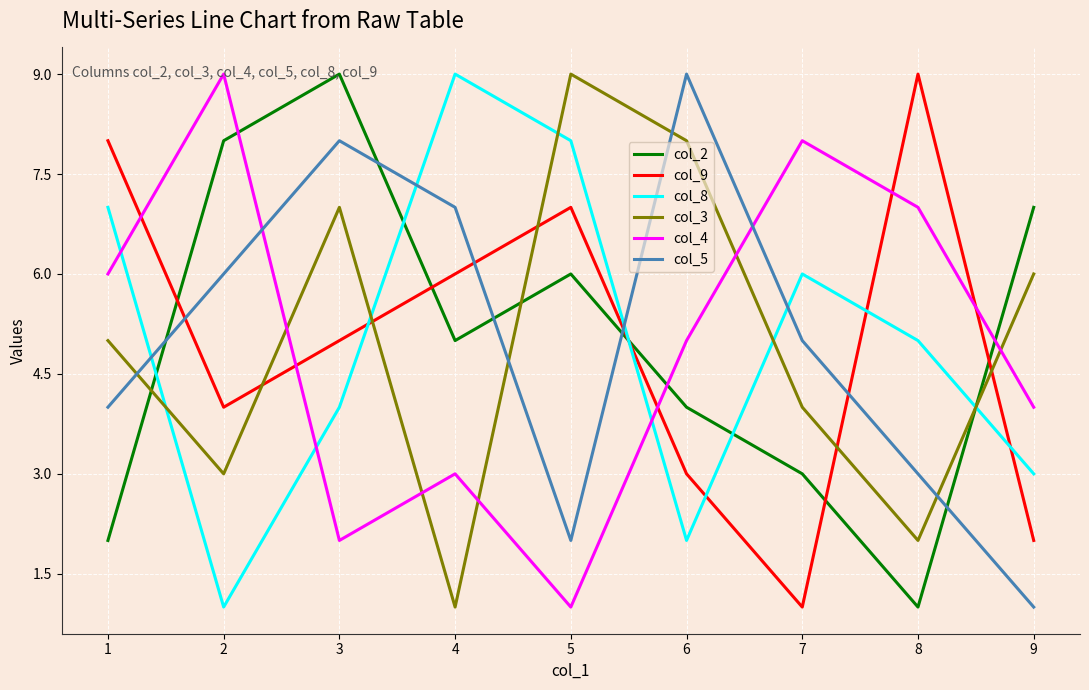

The value of col_5 at 1 is 8. True or false?

False